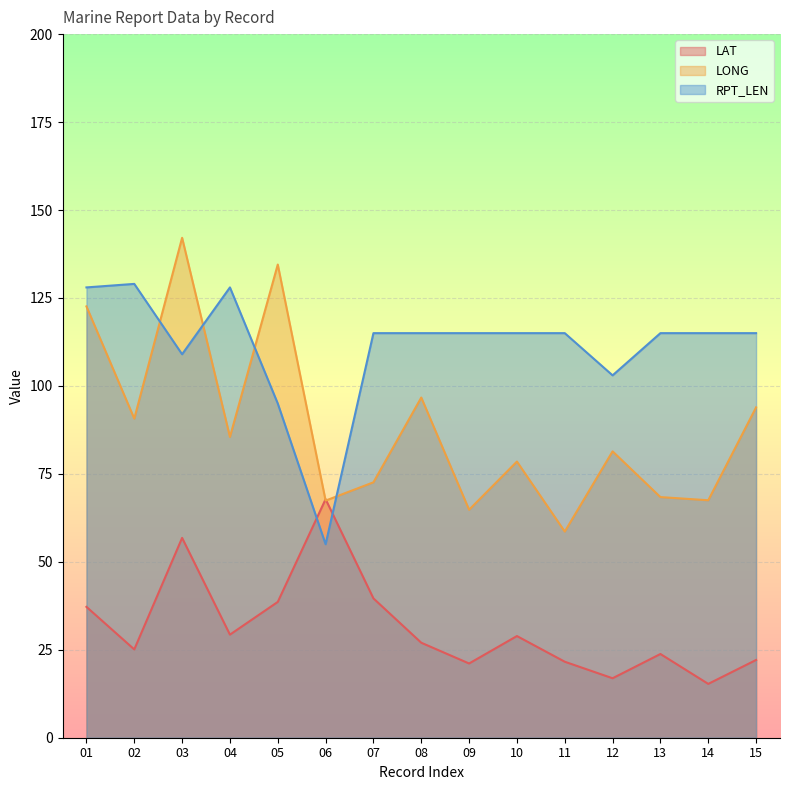

At which label is LAT closest to 41?

07